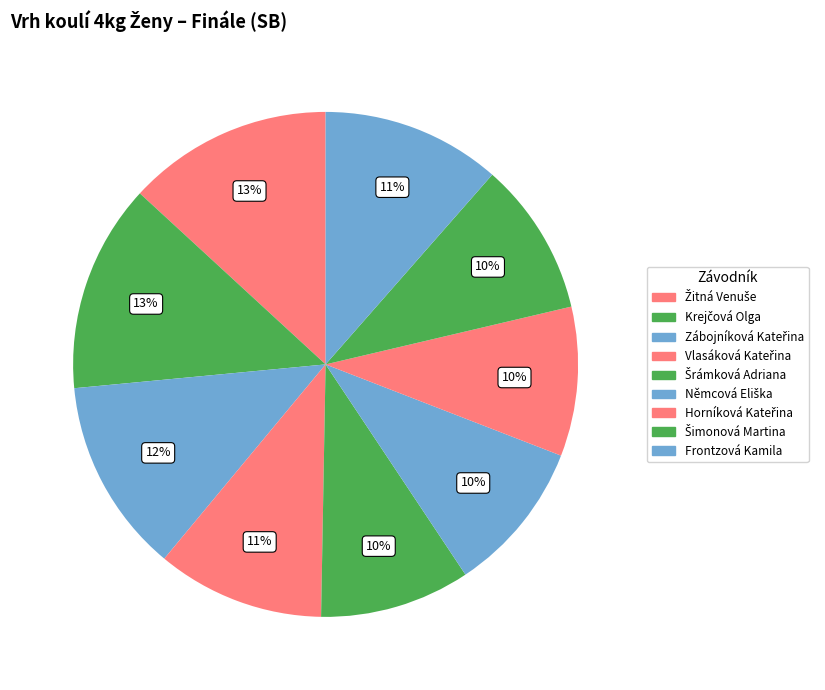

What percentage is NOT represented by Zábojníková Kateřina?

87.5%